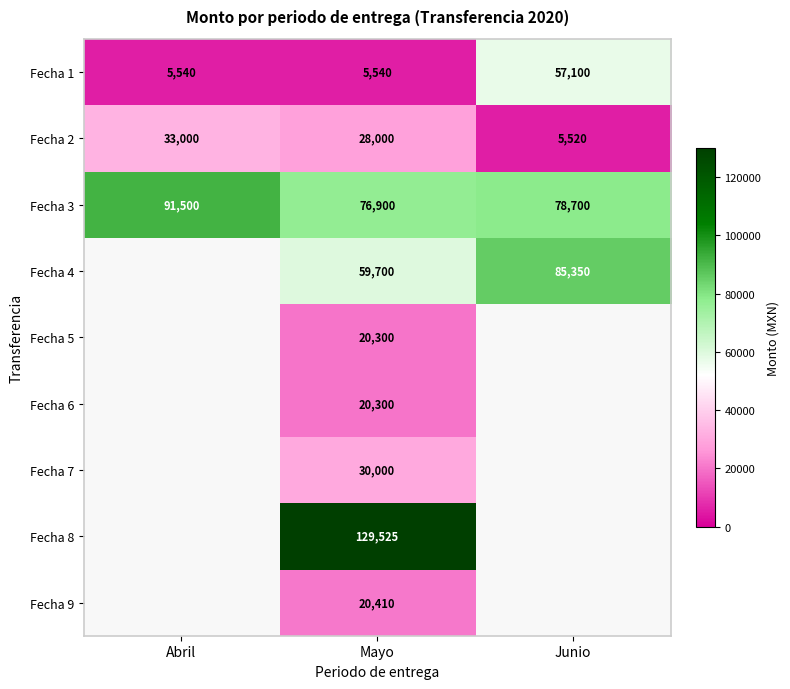

At which label is Fecha 3 closest to 84200?

Junio